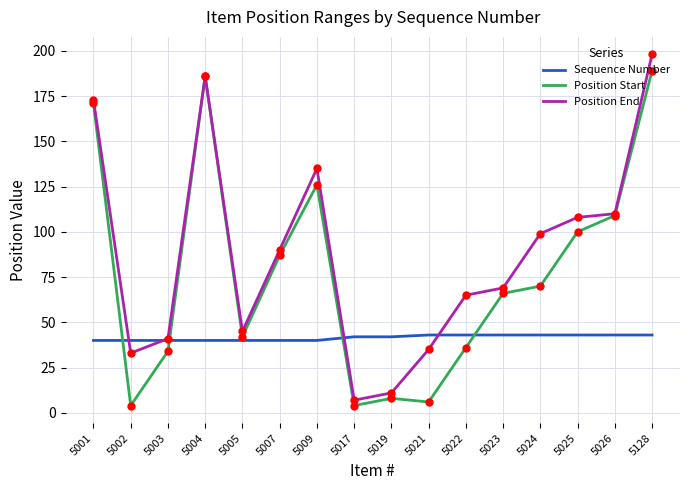

At how many categories does at least one series exceed 31?

16